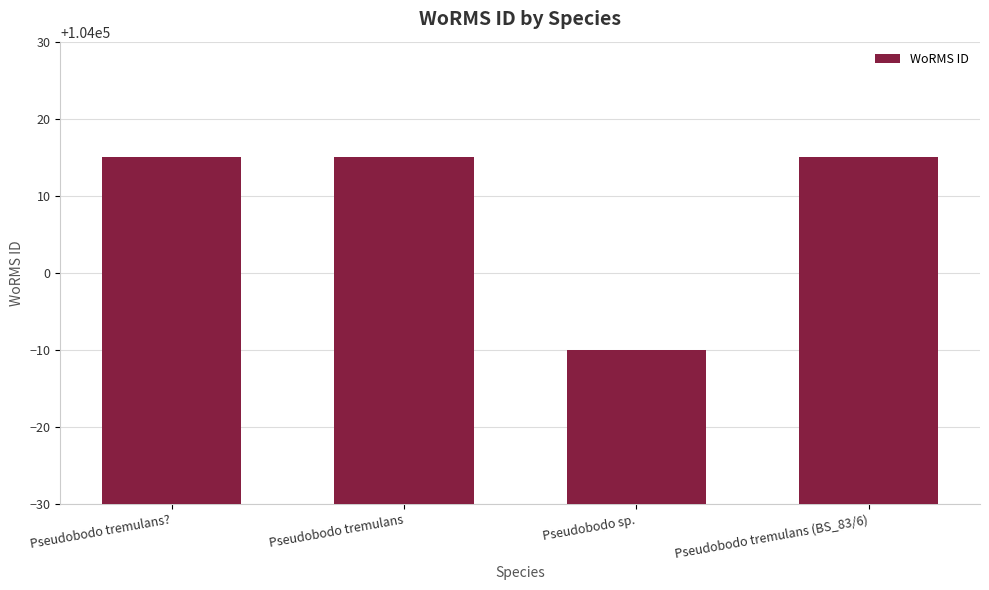

Which has a higher value, Pseudobodo sp. or Pseudobodo tremulans?

Pseudobodo tremulans